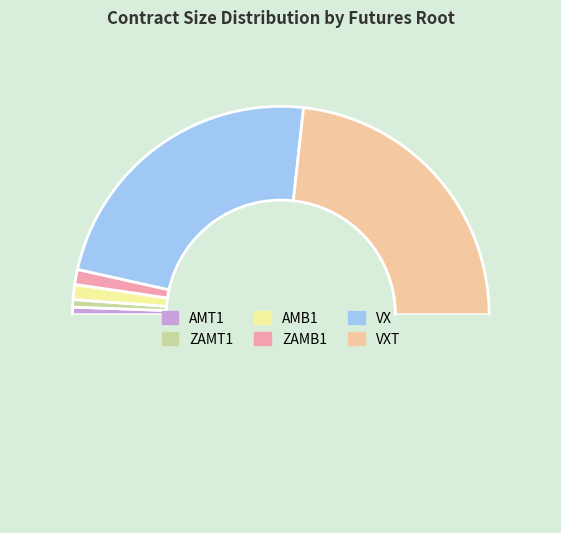

How many segments does this pie chart have?

7